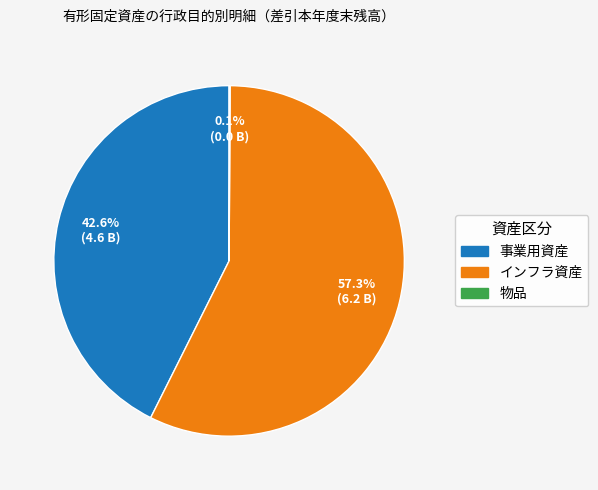

What is the largest slice in the pie chart?

インフラ資産